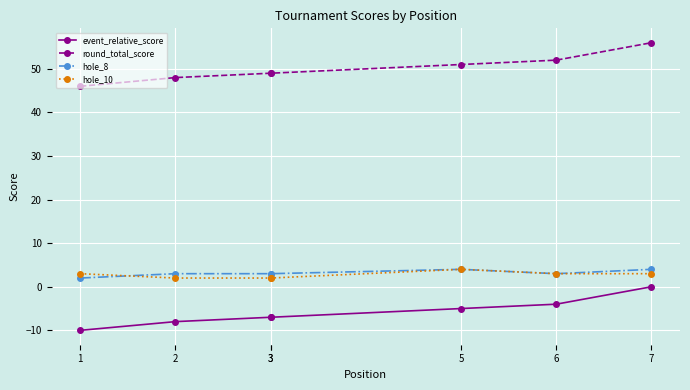

Between 3 and 7, which series saw the biggest shift?

event_relative_score